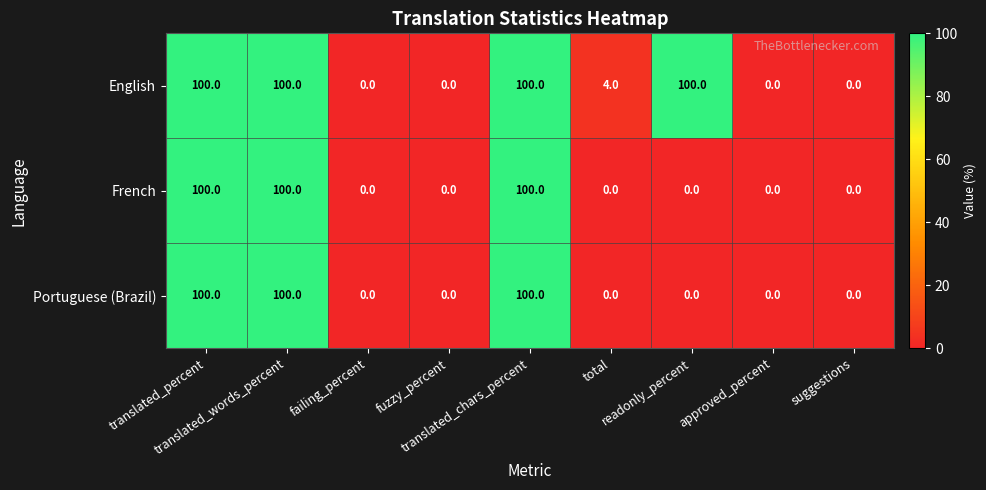

What is the maximum value shown in the chart?

100